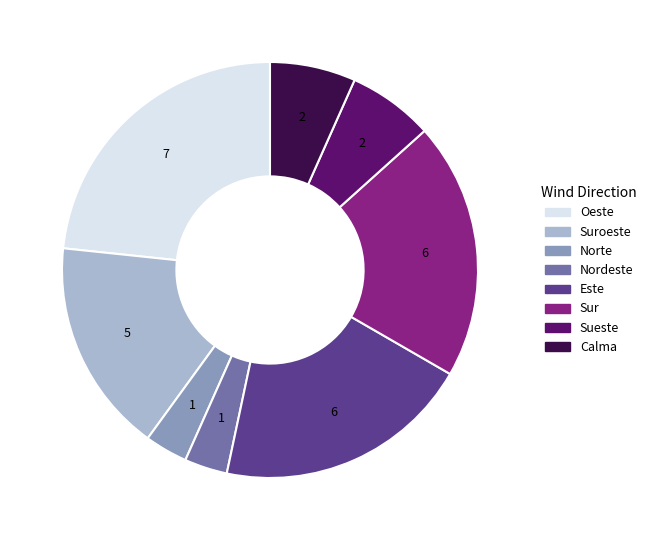

Is there a majority slice in this chart?

No